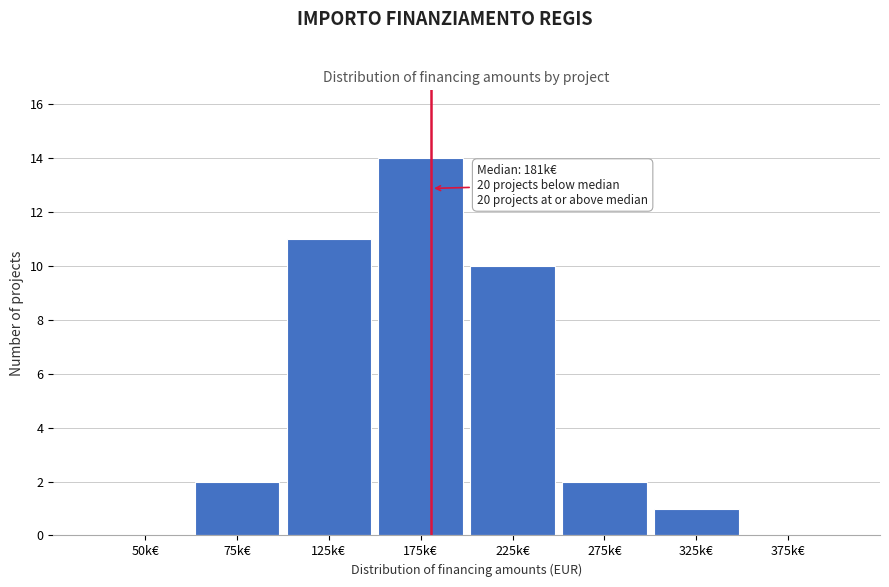

Reading left to right, transcribe all the data shown in this chart.

50k€=0	75k€=2	125k€=11	175k€=14	225k€=10	275k€=2	325k€=1	375k€=0